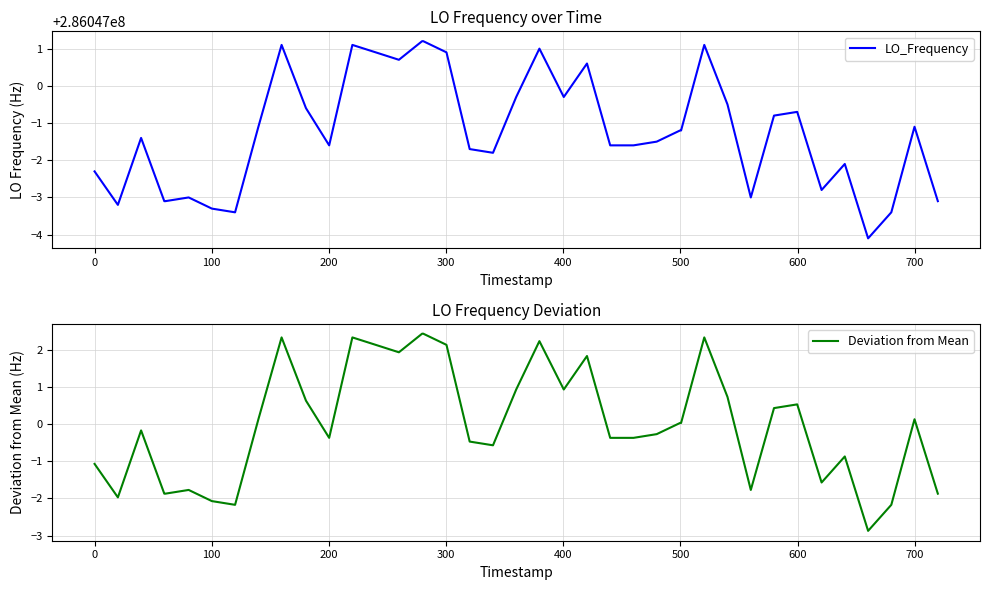

What is the highest value of the Deviation from Mean series?

2.4